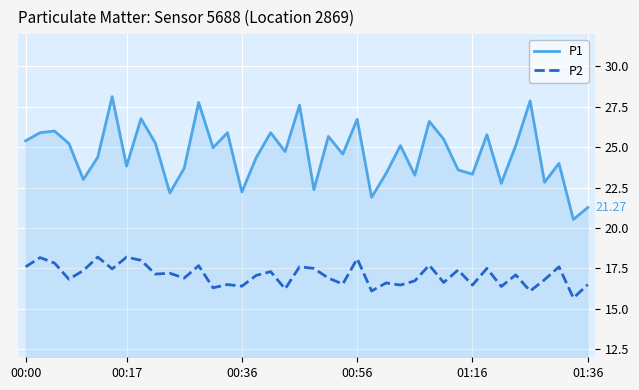

What are all the series names shown in the legend?

P1, P2